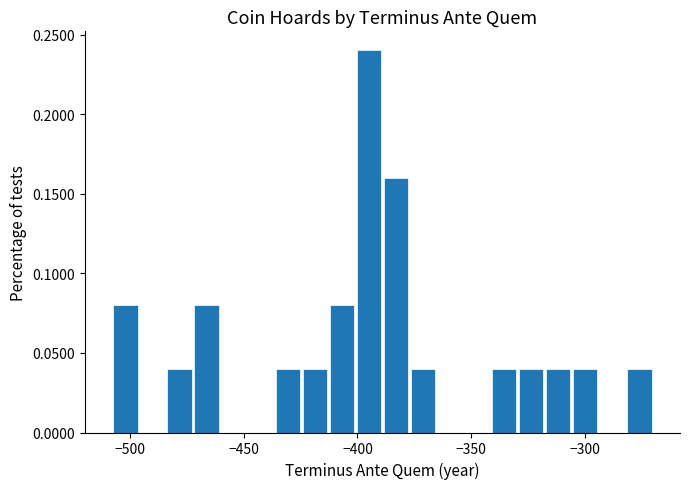

Around what value on the x-axis is the tallest bar? Give the approximate position of its centre, as read against the axis.

-395